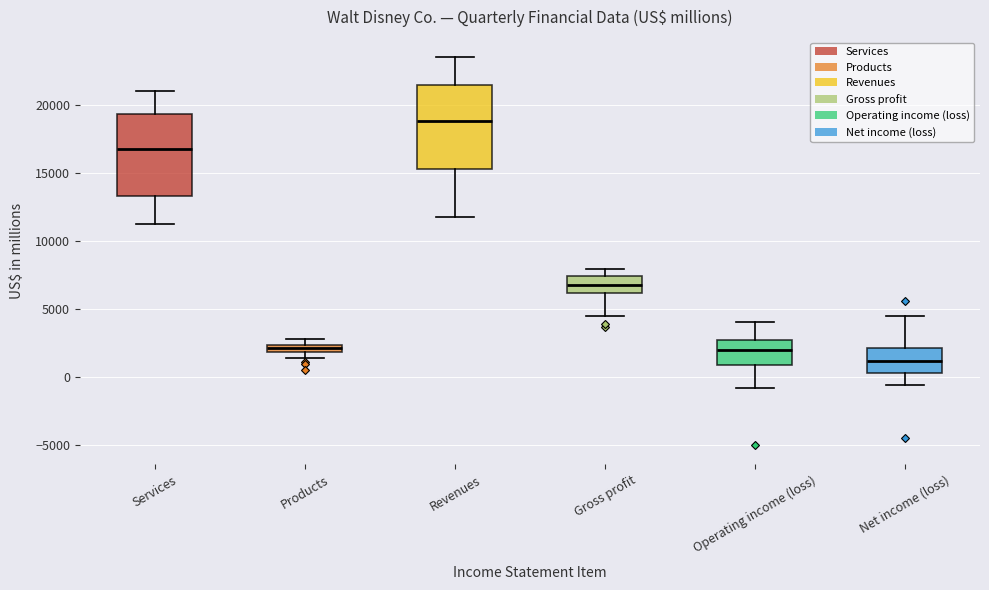

Which box has the lowest median line?

Net income (loss)